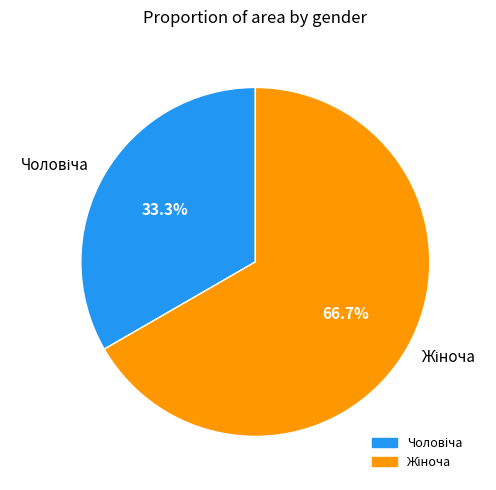

Is there any slice that represents more than half of the pie?

Yes